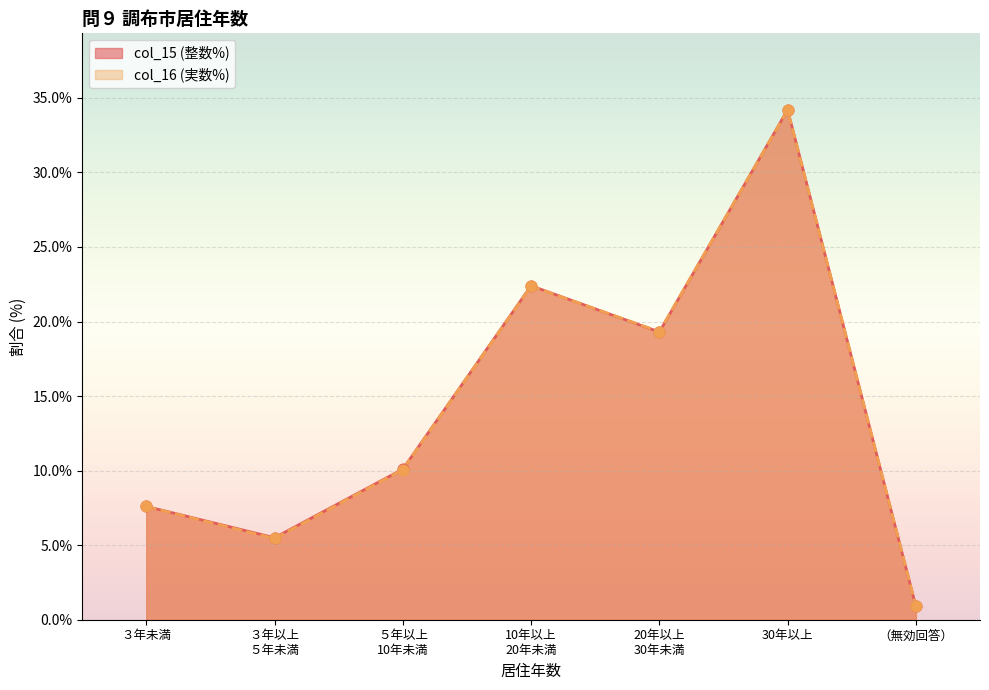

What is the total value across all series at 10年以上
20年未満?

44.8